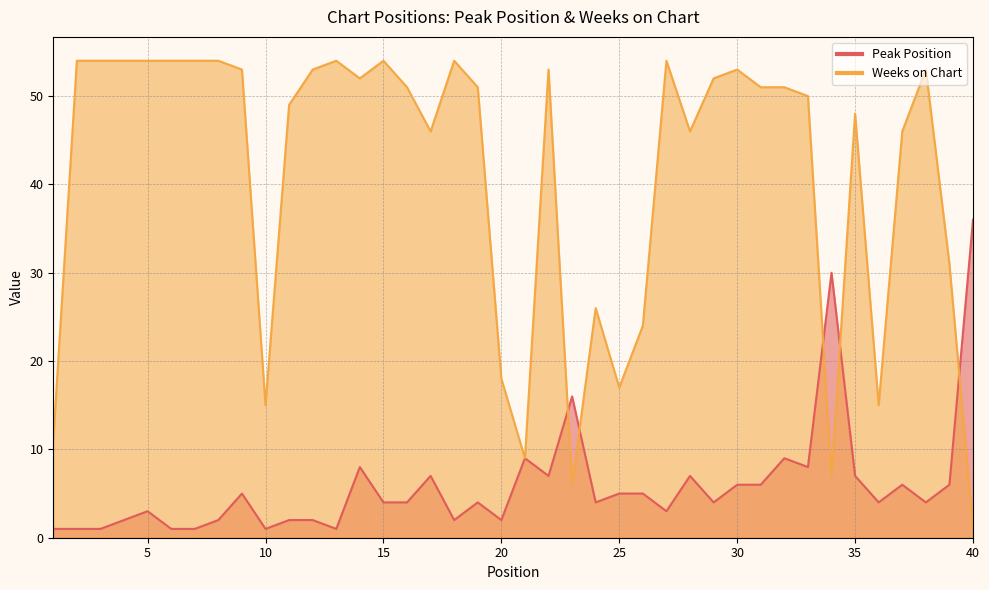

How many intersections are there between Weeks on Chart and Peak Position?

5